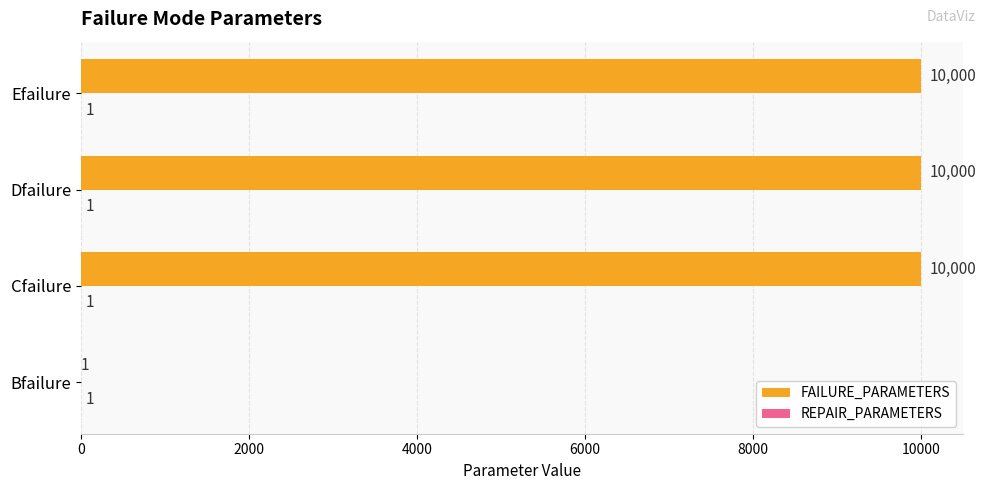

How many distinct data groups are displayed?

2